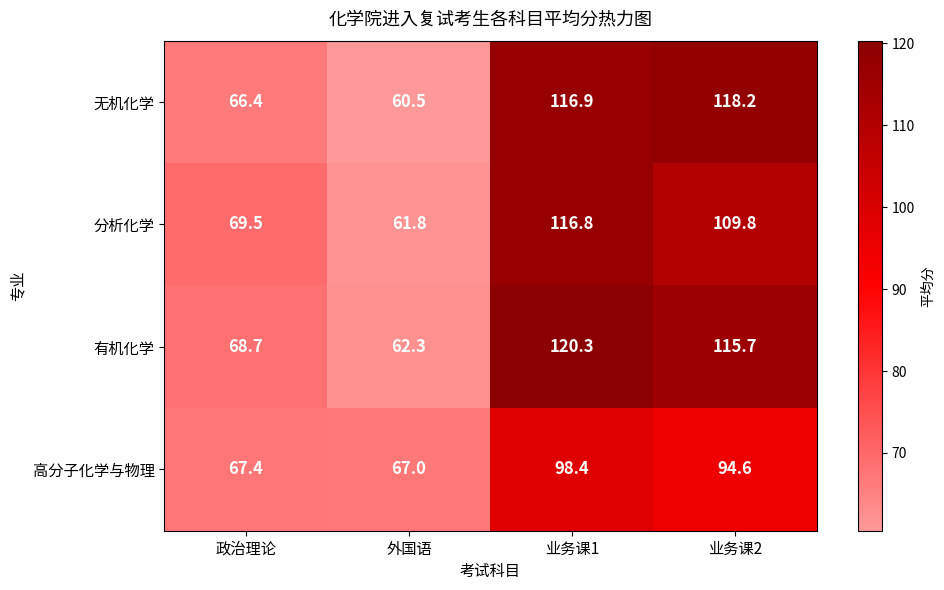

Reading right to left, what are all the values shown in this chart?

无机化学: 118.2	116.9	60.5	66.4
分析化学: 109.8	116.8	61.8	69.5
有机化学: 115.7	120.3	62.3	68.7
高分子化学与物理: 94.6	98.4	67.0	67.4